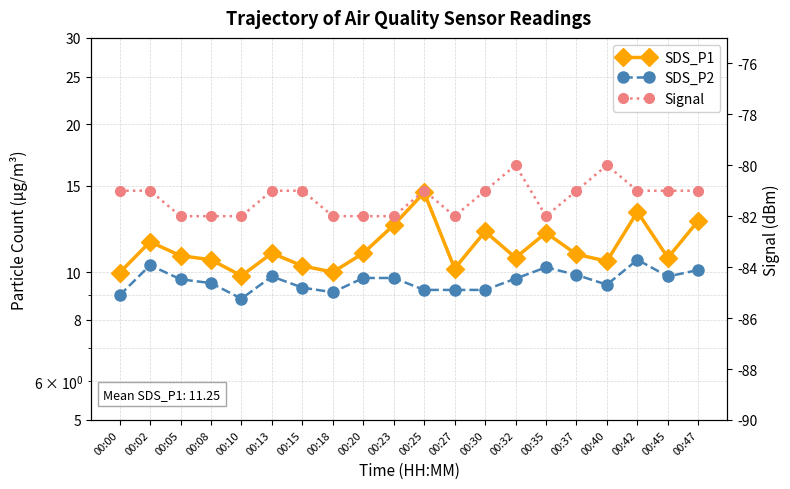

True or false: SDS_P1 and SDS_P2 intersect in this chart.

False